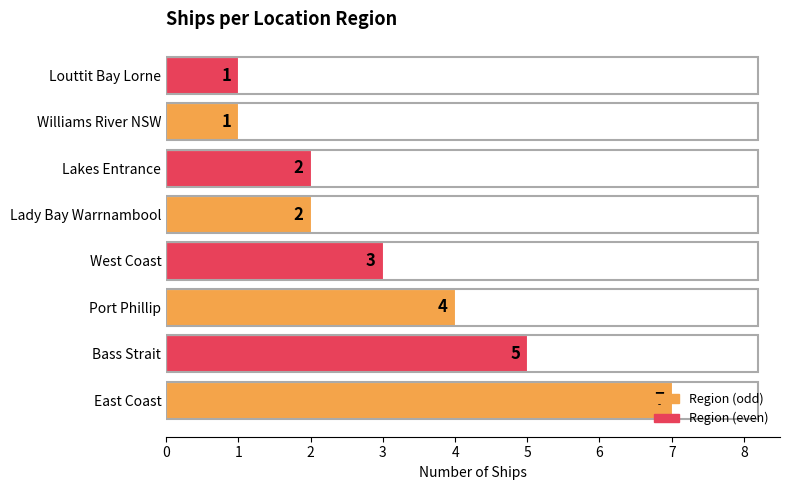

What is the sum of all values?

25